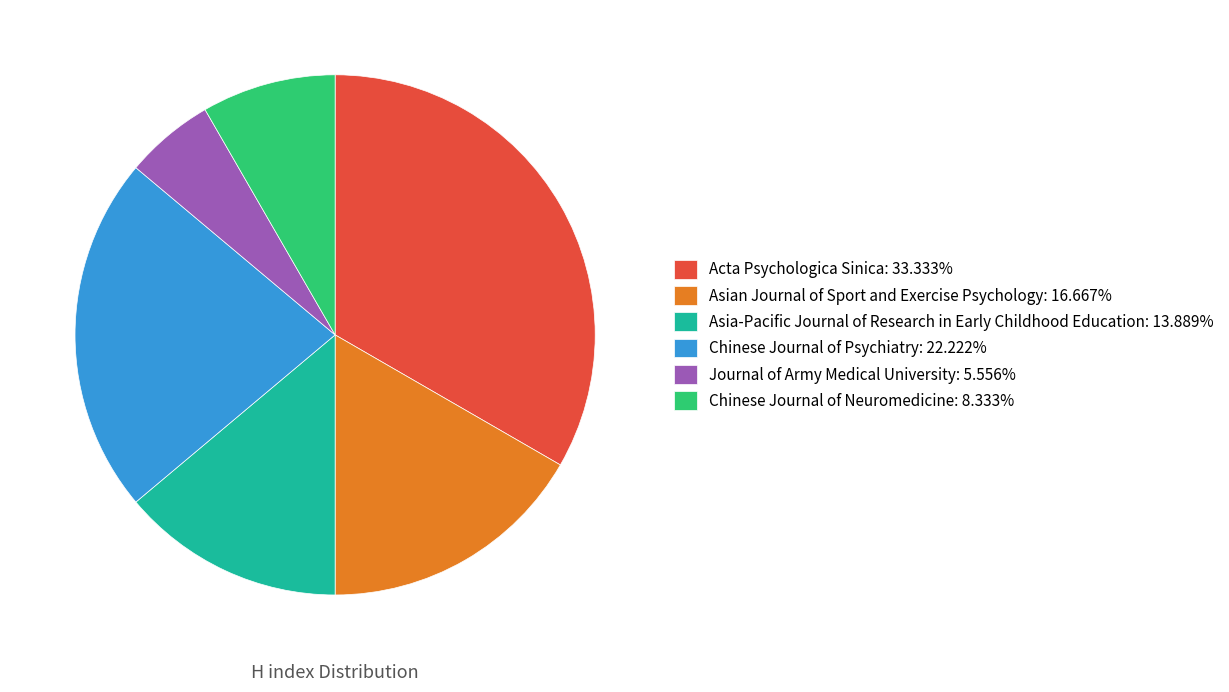

Is it true that Journal of Army Medical University is 6% of the pie?

True